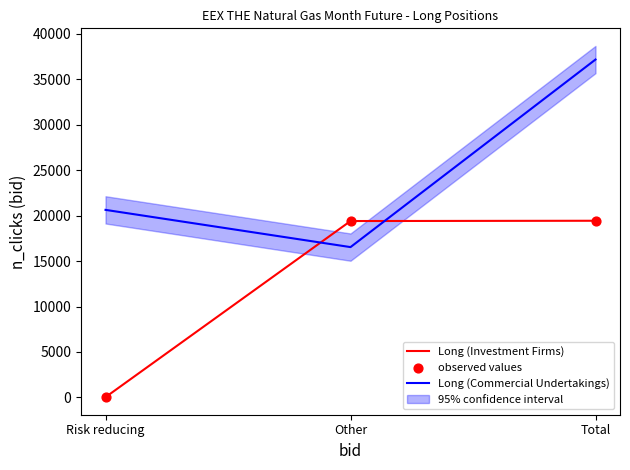

Which series contains the highest Y value?

Long (Commercial Undertakings)